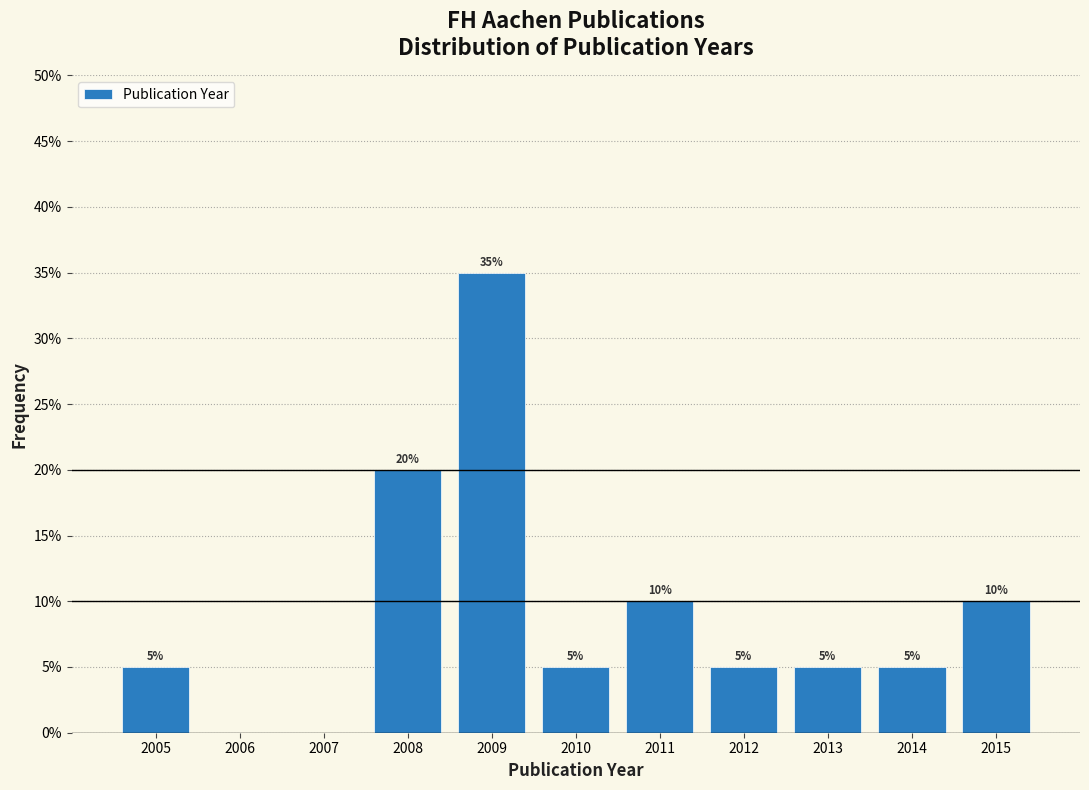

Which range on the x-axis has the tallest bar?

2008.5 to 2009.5